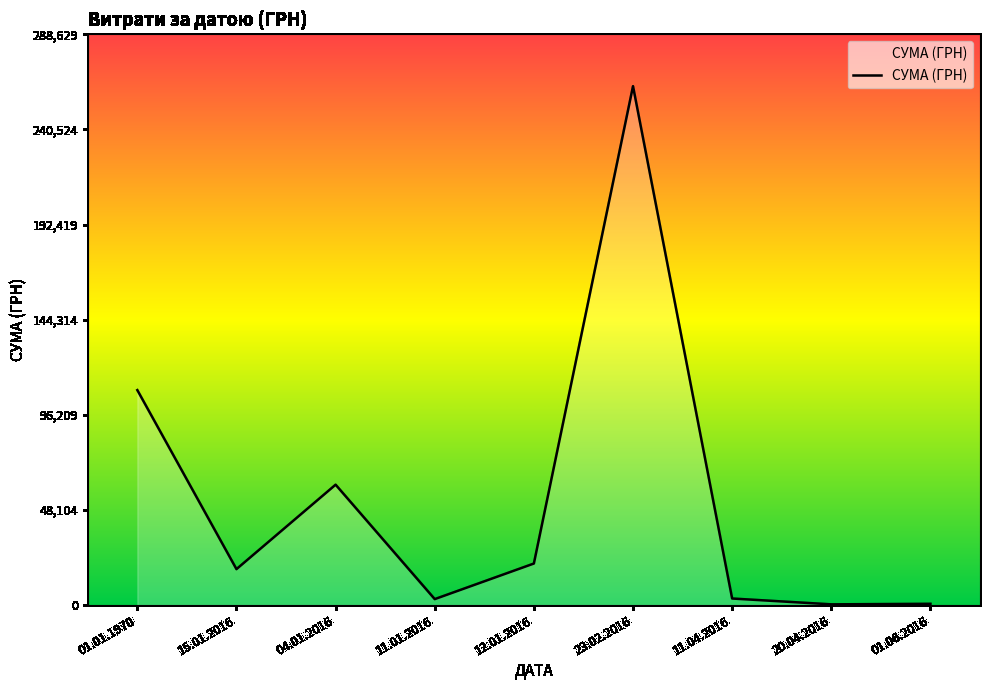

At which label is the value closest to 131382?

01.01.1970